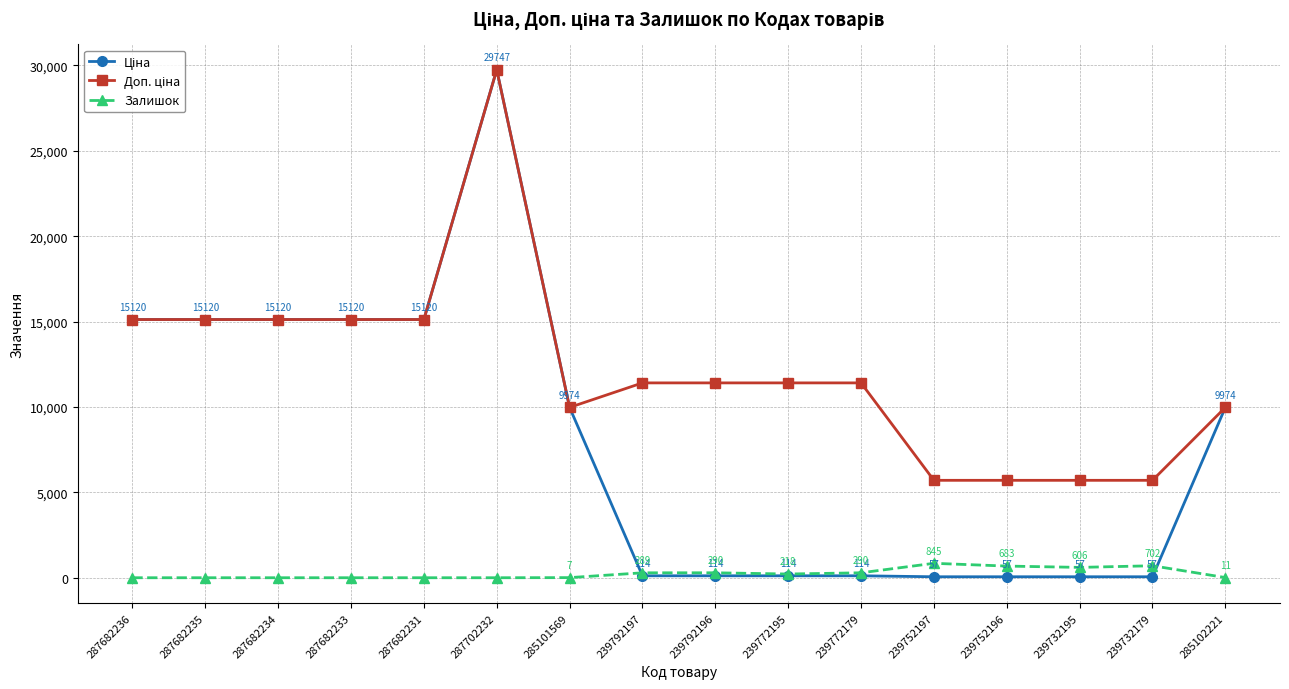

What is the label of the 7th point from the left?

285101569